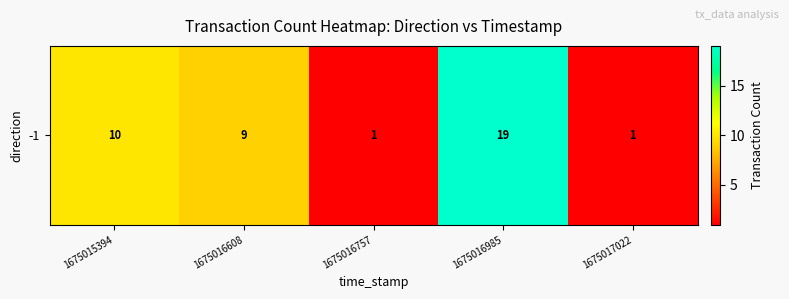

What is the maximum value shown in the chart?

19